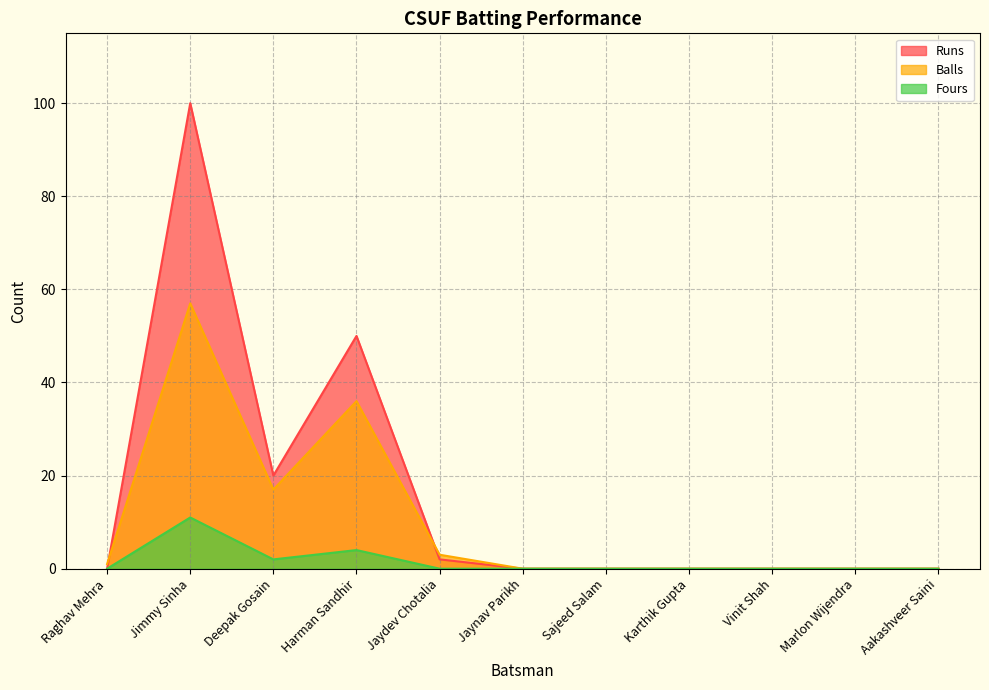

What is the highest value of the Runs series?

100